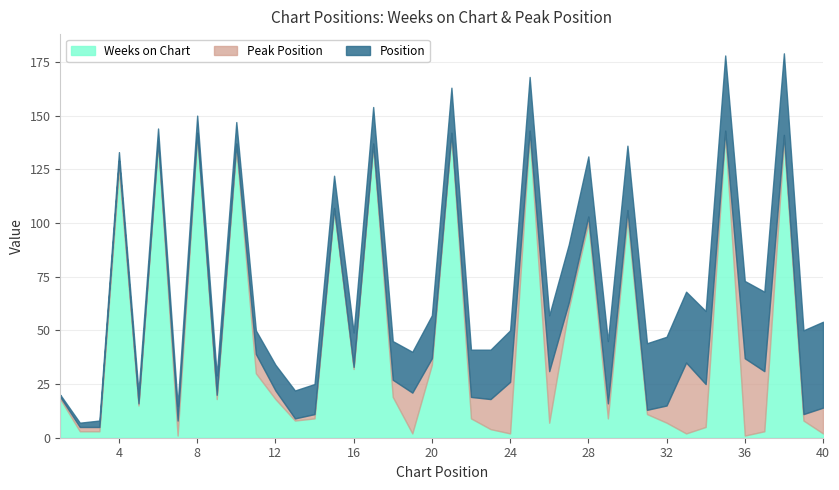

At which label is Weeks on Chart closest to 71?

27